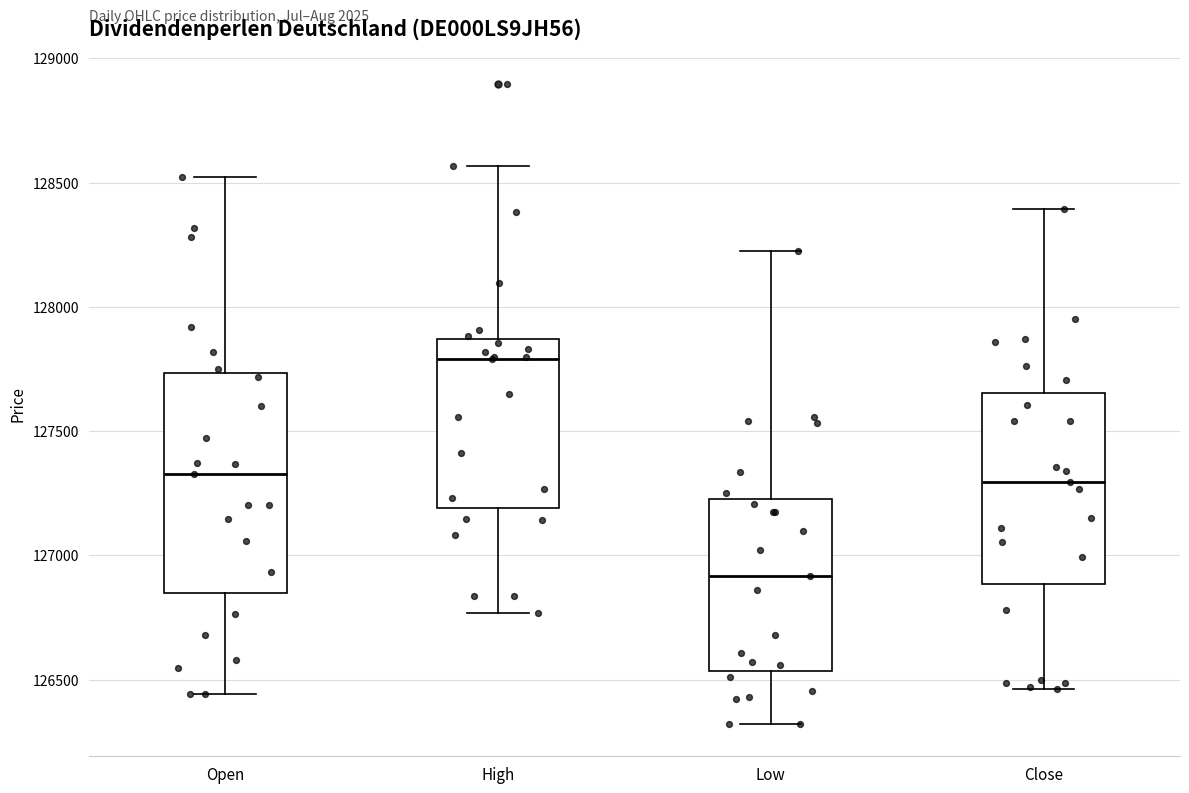

Comparing the boxes themselves (not the whiskers), which one is the tallest?

Open